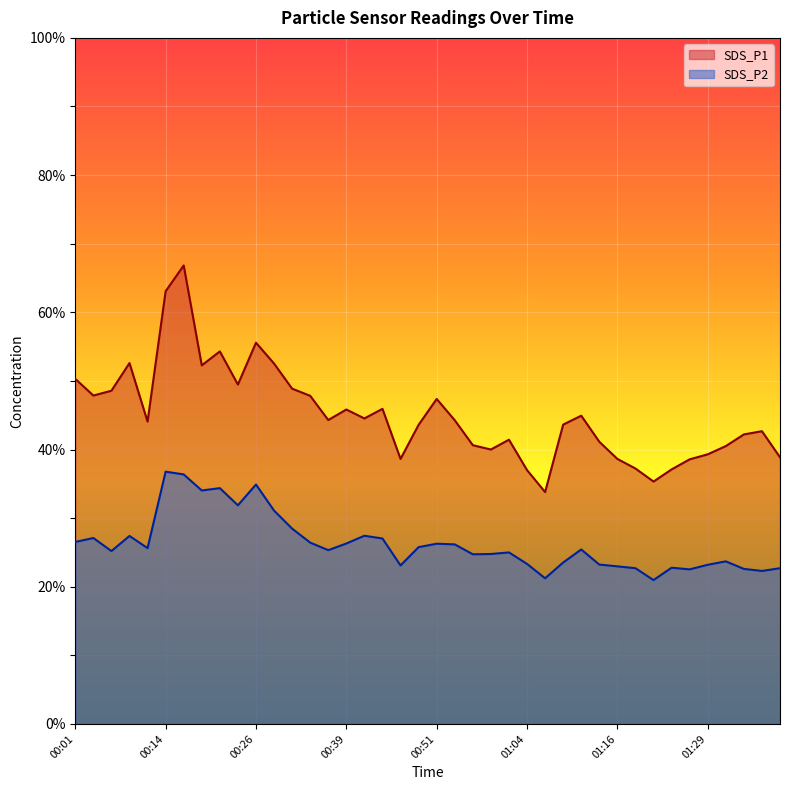

What is the minimum value for SDS_P1?

33.8